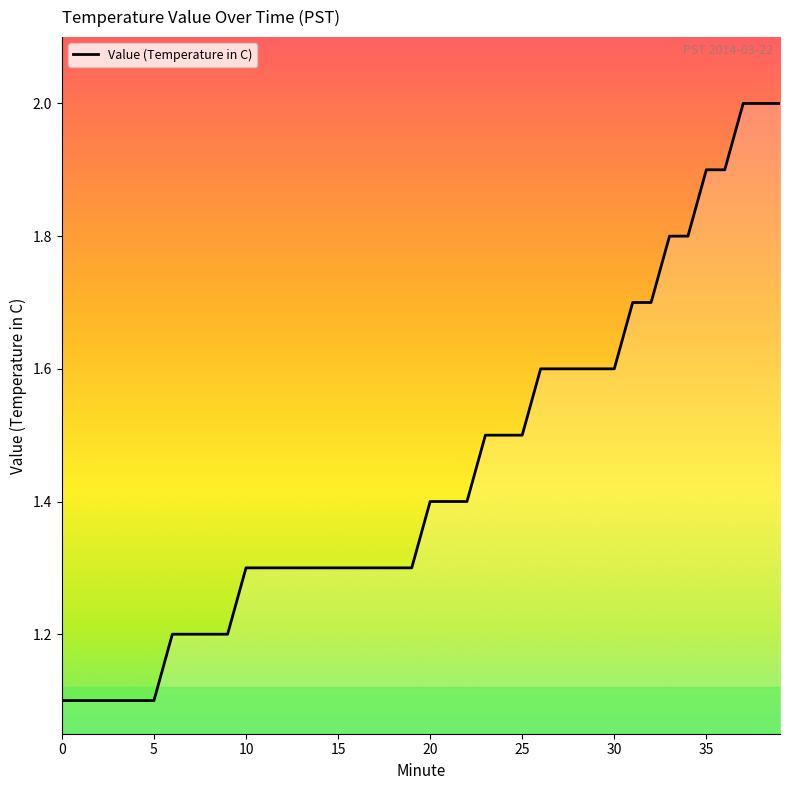

Is this an area chart (filled region under the line)?

No